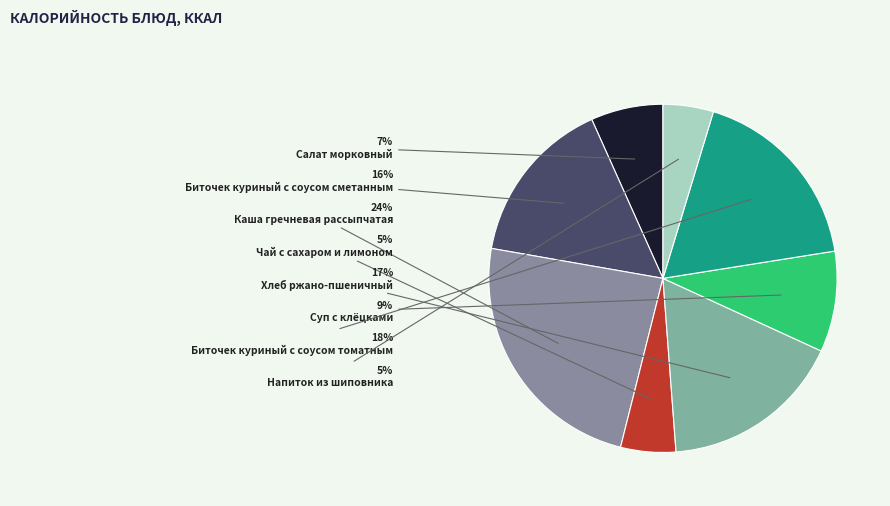

Does any single category account for the majority?

No